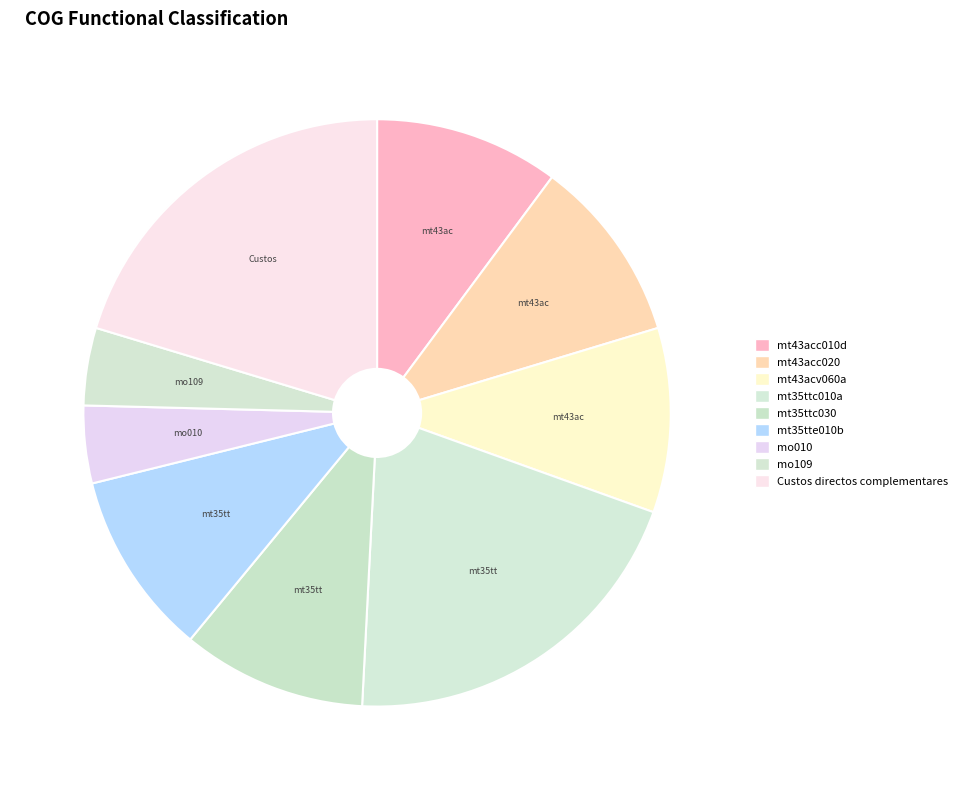

What percentage do mt35tte010b and mt35ttc010a together represent?

30.5%